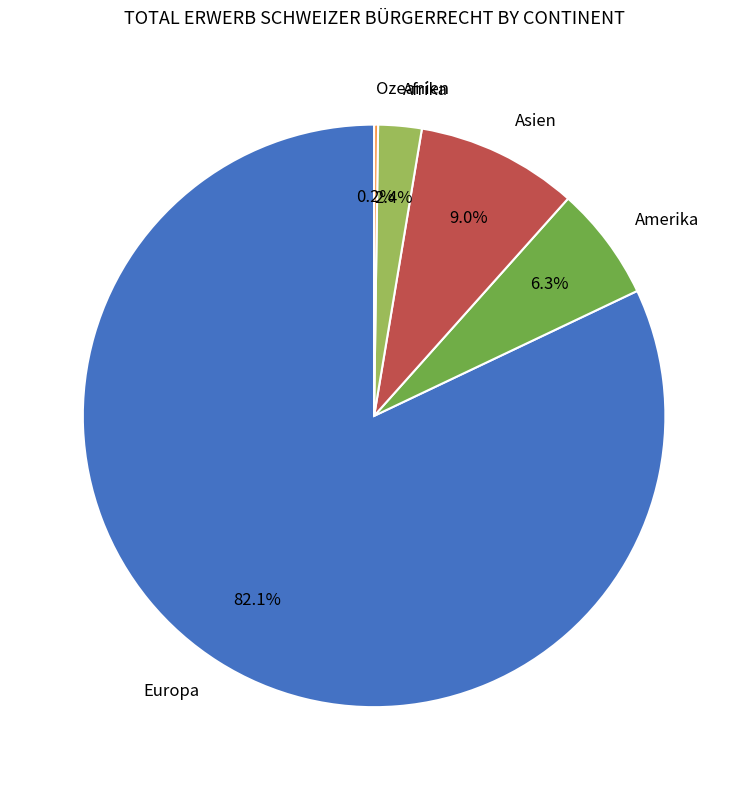

Approximately how many times larger is the value at Asien compared to Afrika?

3.7